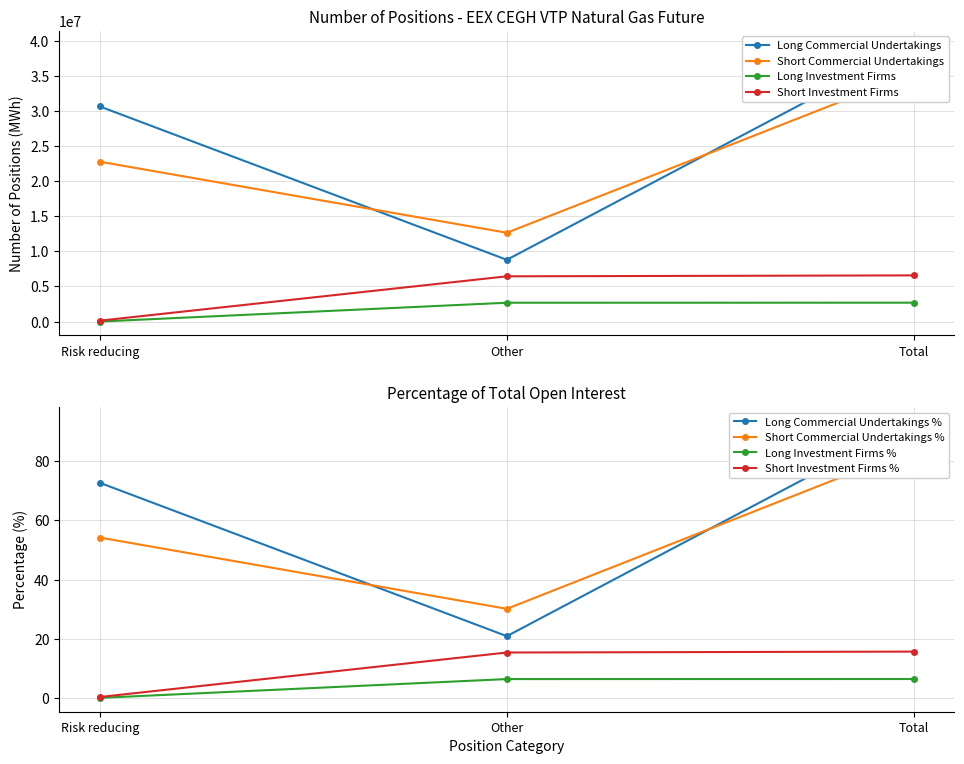

What is the average value of the Short Investment Firms series?

4386632